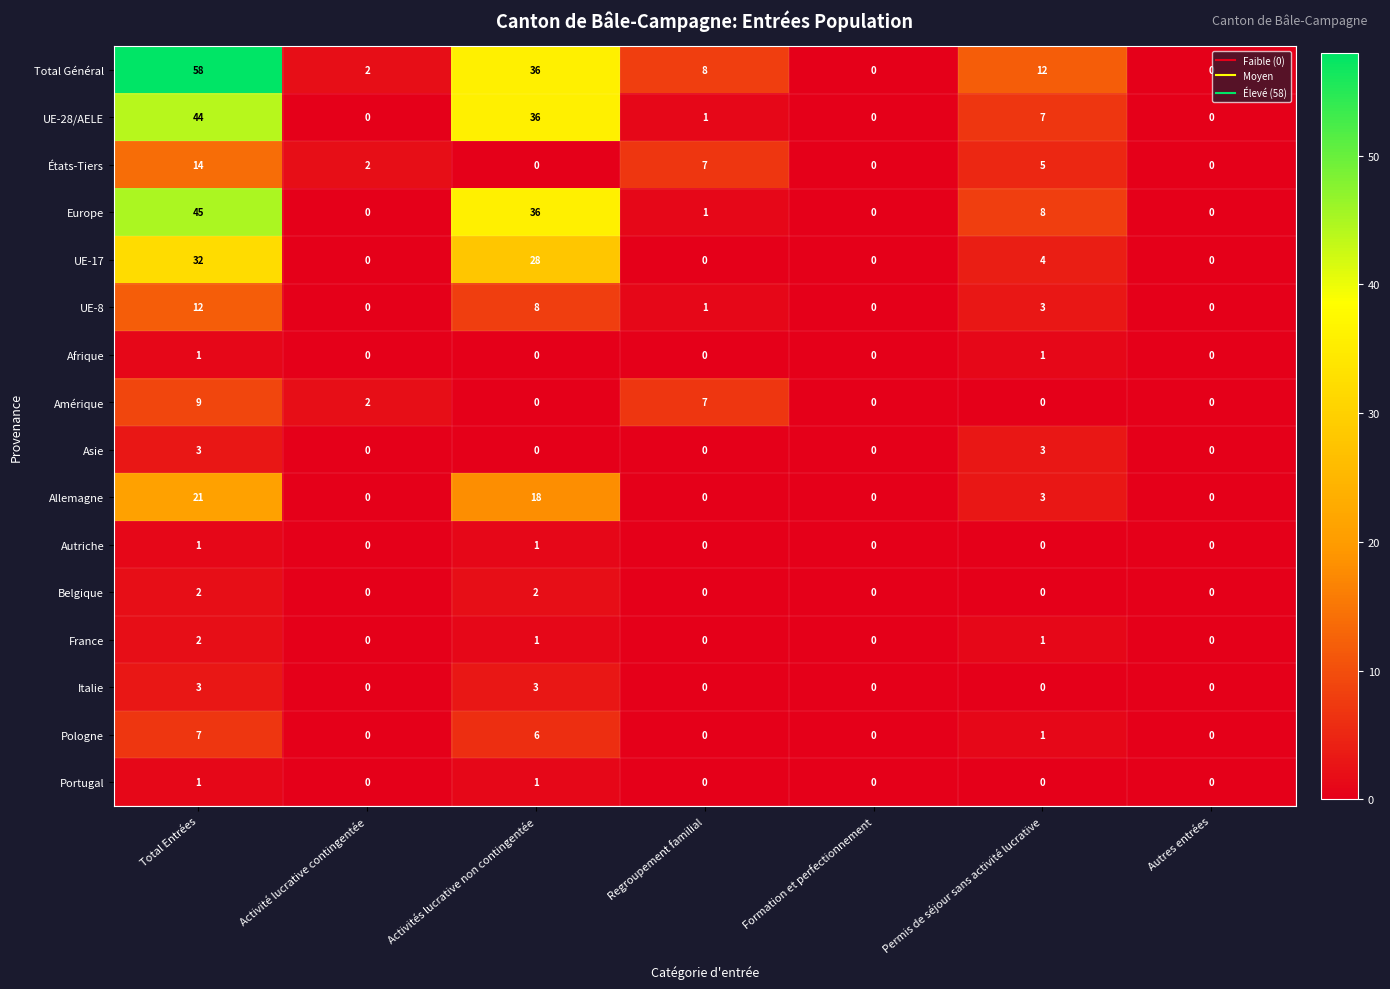

Count the number of data series in this chart.

16